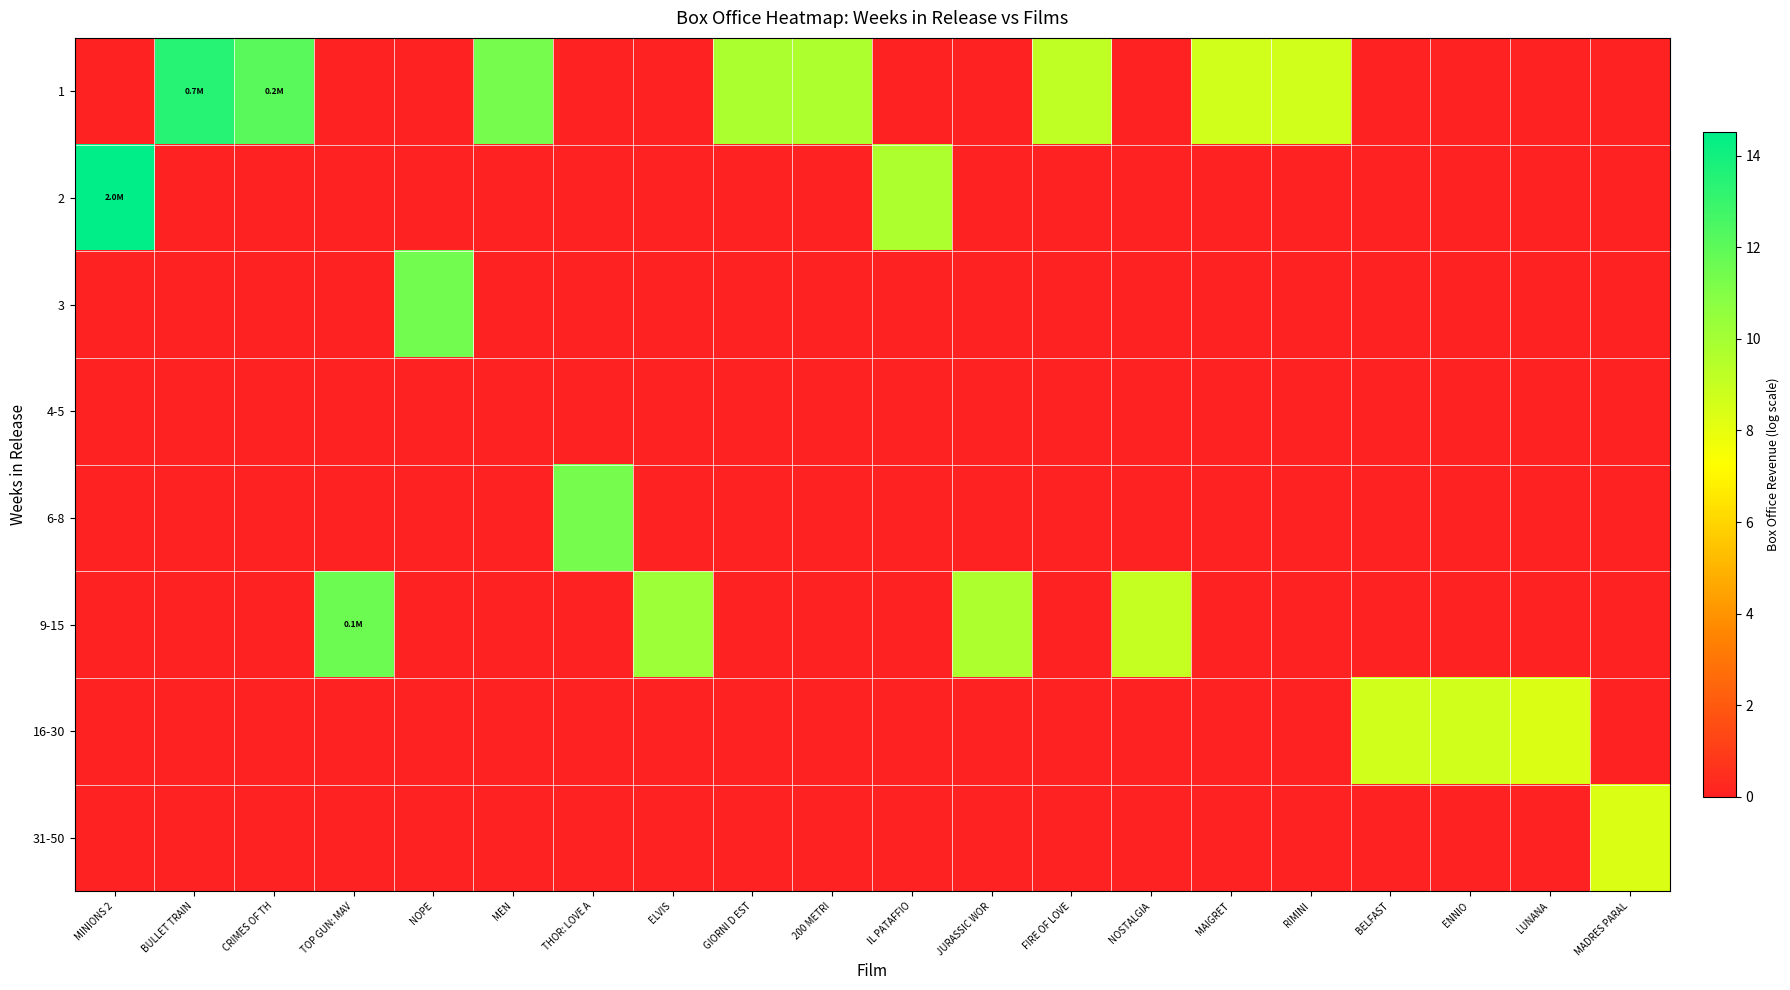

What is the total value across all series at ENNIO?

8.7